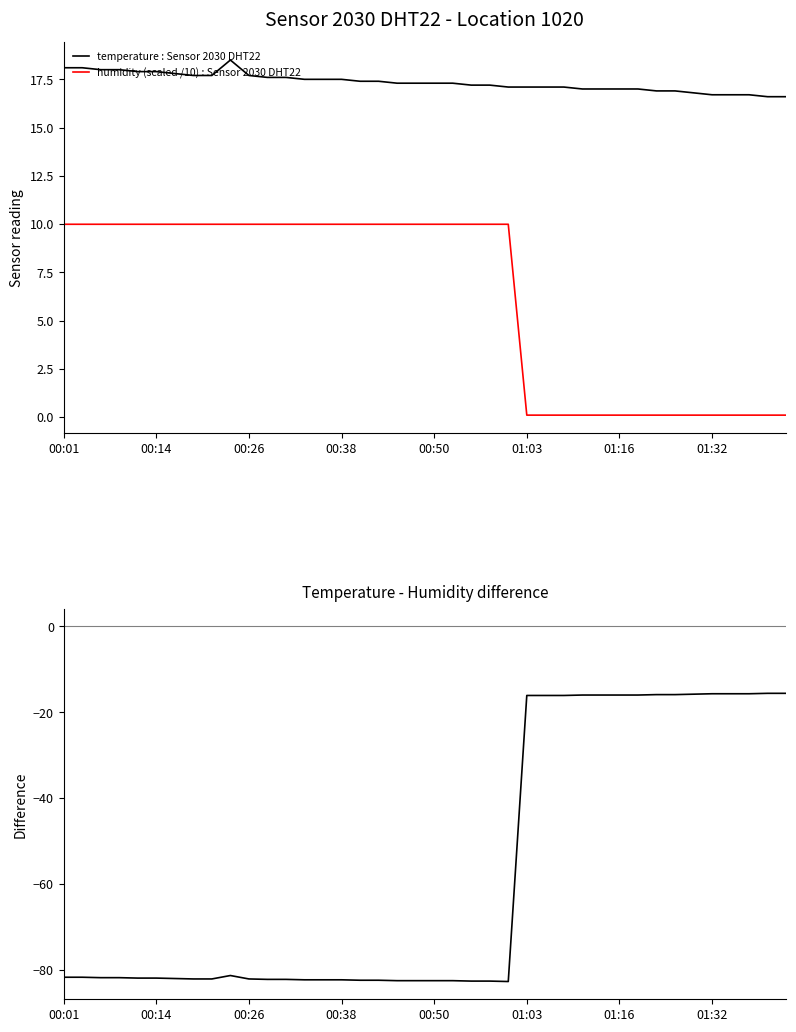

At 28, list the series in order from largest to smallest.

temperature : Sensor 2030 DHT22, humidity (scaled /10) : Sensor 2030 DHT22, temperature - humidity/10 difference